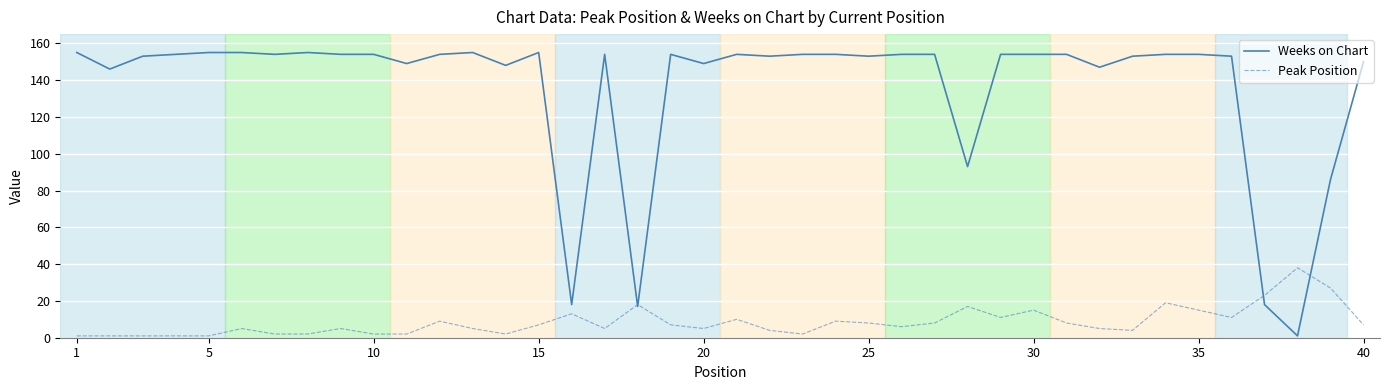

Rank the series by their maximum value, from lowest to highest.

Peak Position, Weeks on Chart